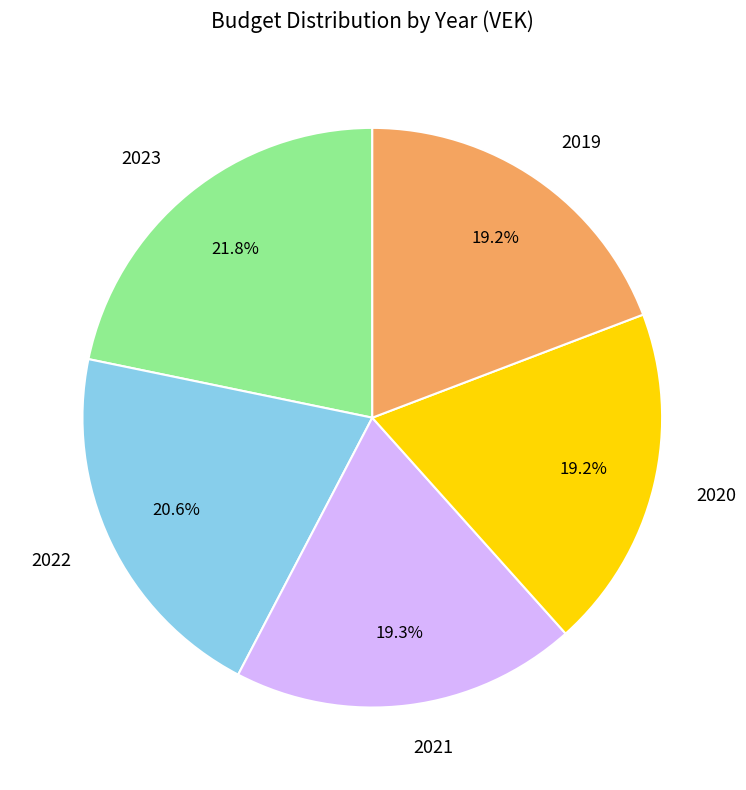

Does 2022 account for over 50% of the chart?

No